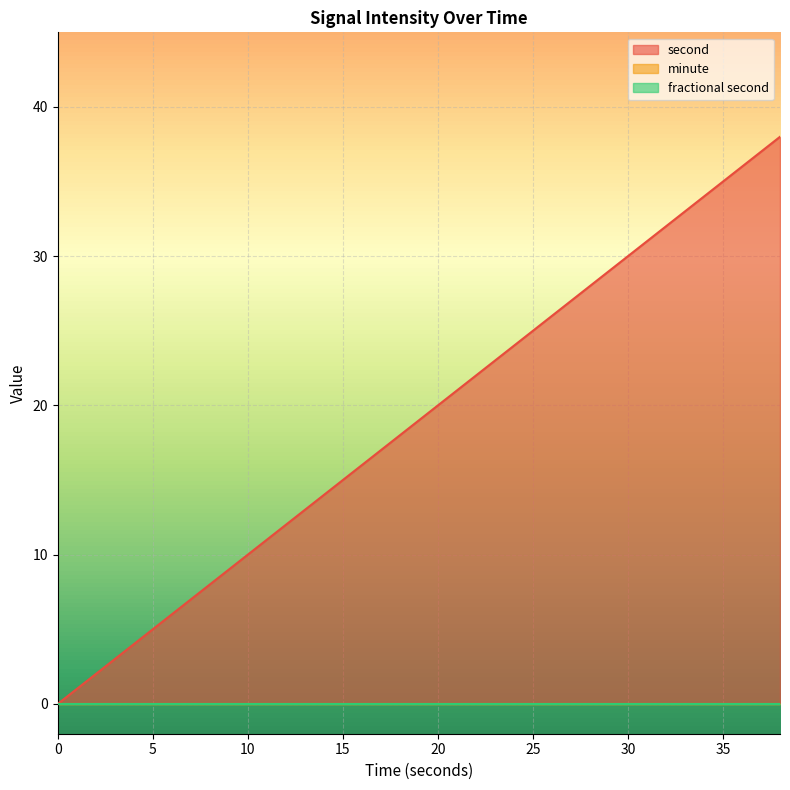

Which series changed the most between 0 and 32?

second